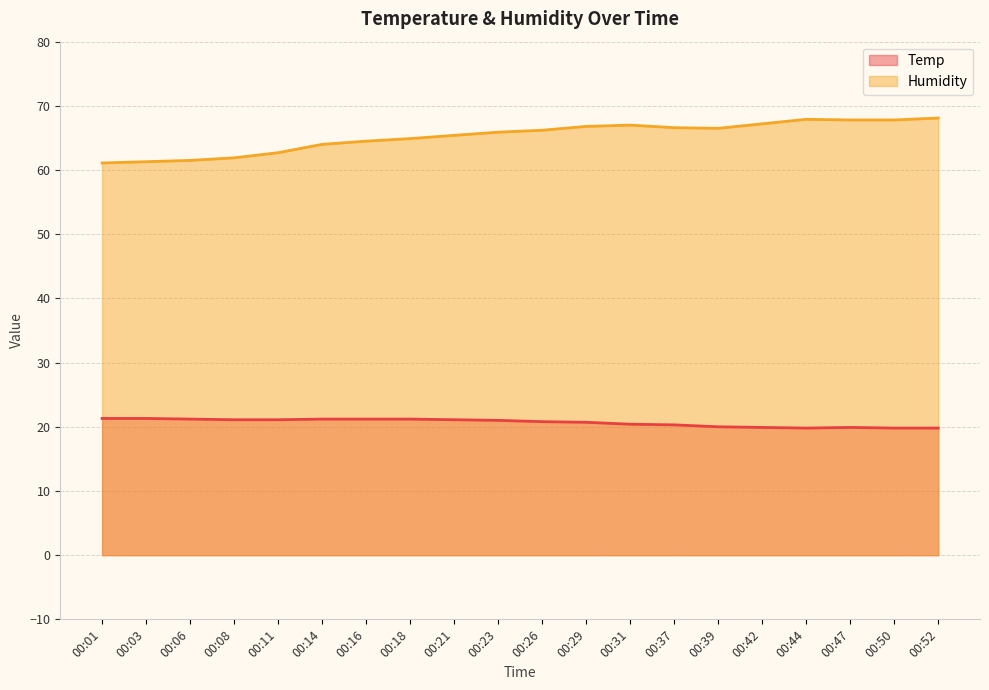

Reading left to right, transcribe all the data shown in this chart.

Temp: 00:01=21.3	00:03=21.3	00:06=21.2	00:08=21.1	00:11=21.1	00:14=21.2	00:16=21.2	00:18=21.2	00:21=21.1	00:23=21.0	00:26=20.8	00:29=20.7	00:31=20.4	00:37=20.3	00:39=20.0	00:42=19.9	00:44=19.8	00:47=19.9	00:50=19.8	00:52=19.8
Humidity: 00:01=61.1	00:03=61.3	00:06=61.5	00:08=61.9	00:11=62.7	00:14=64.0	00:16=64.5	00:18=64.9	00:21=65.4	00:23=65.9	00:26=66.2	00:29=66.8	00:31=67.0	00:37=66.6	00:39=66.5	00:42=67.2	00:44=67.9	00:47=67.8	00:50=67.8	00:52=68.1